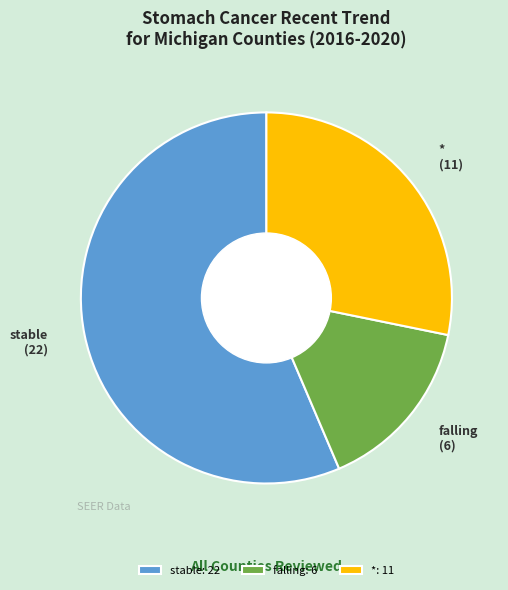

Count the number of slices in the pie.

3